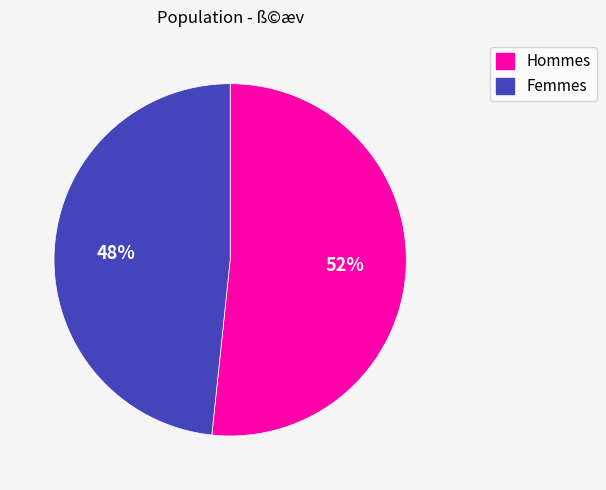

How many segments does this pie chart have?

2